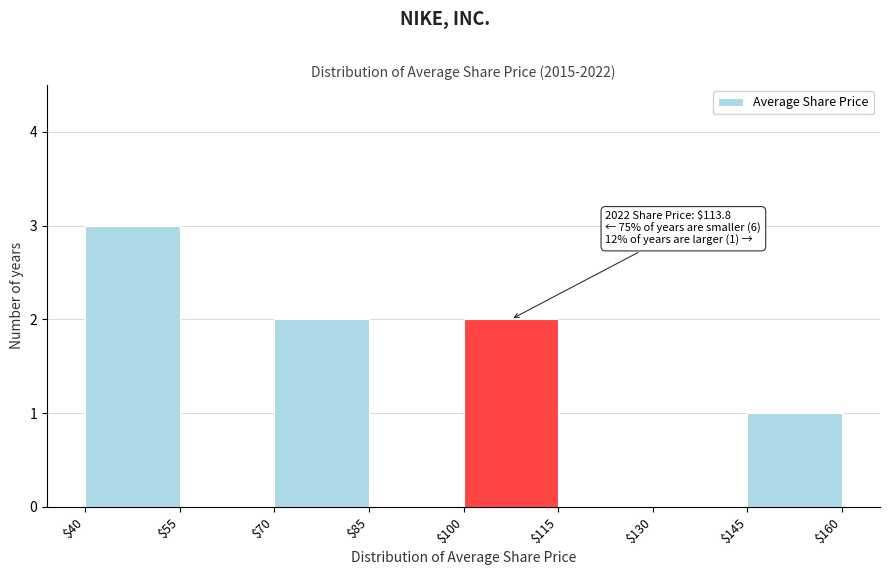

Over which range of the x-axis is the bar tallest?

$40 to $55